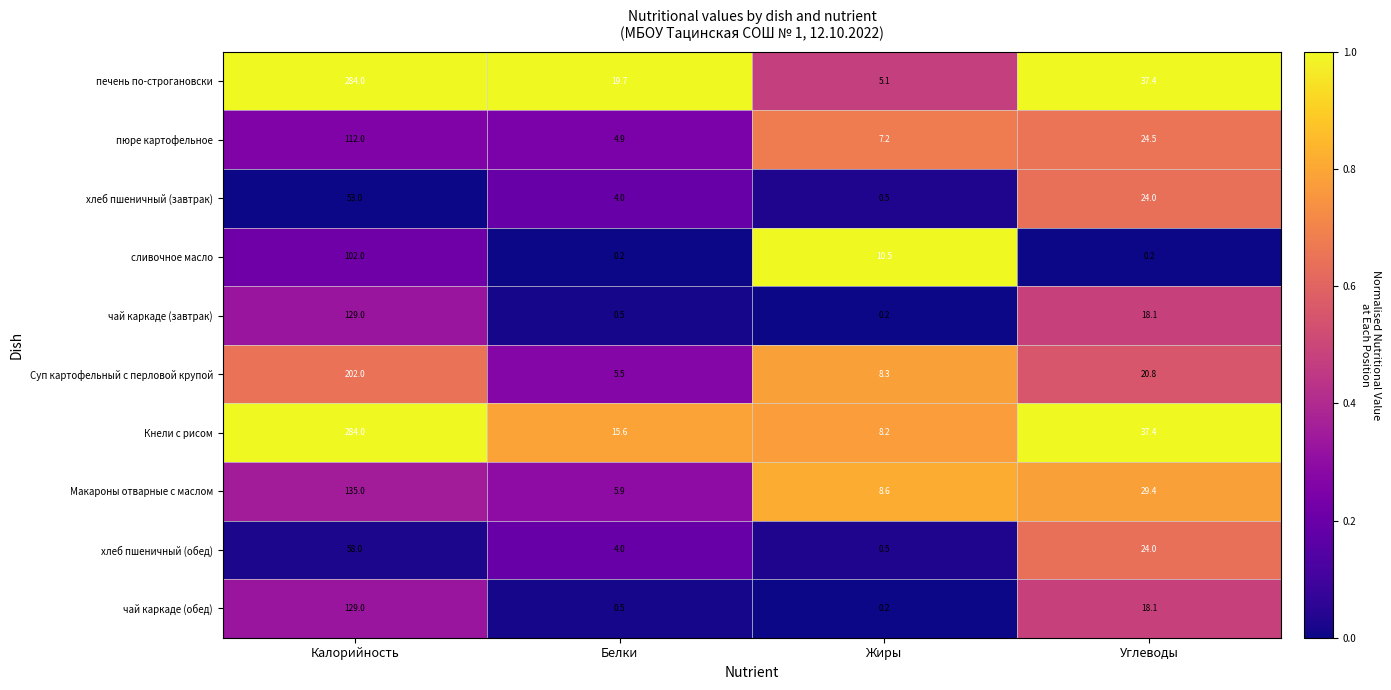

True or false: сливочное масло has a value of 2.1 at Жиры.

False